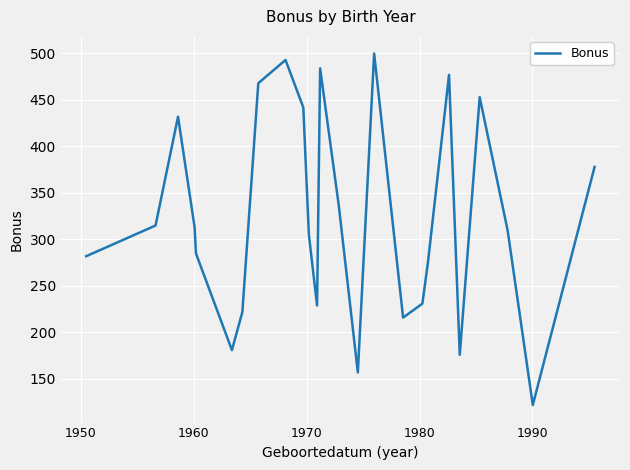

What is the difference between the maximum and minimum values?

378